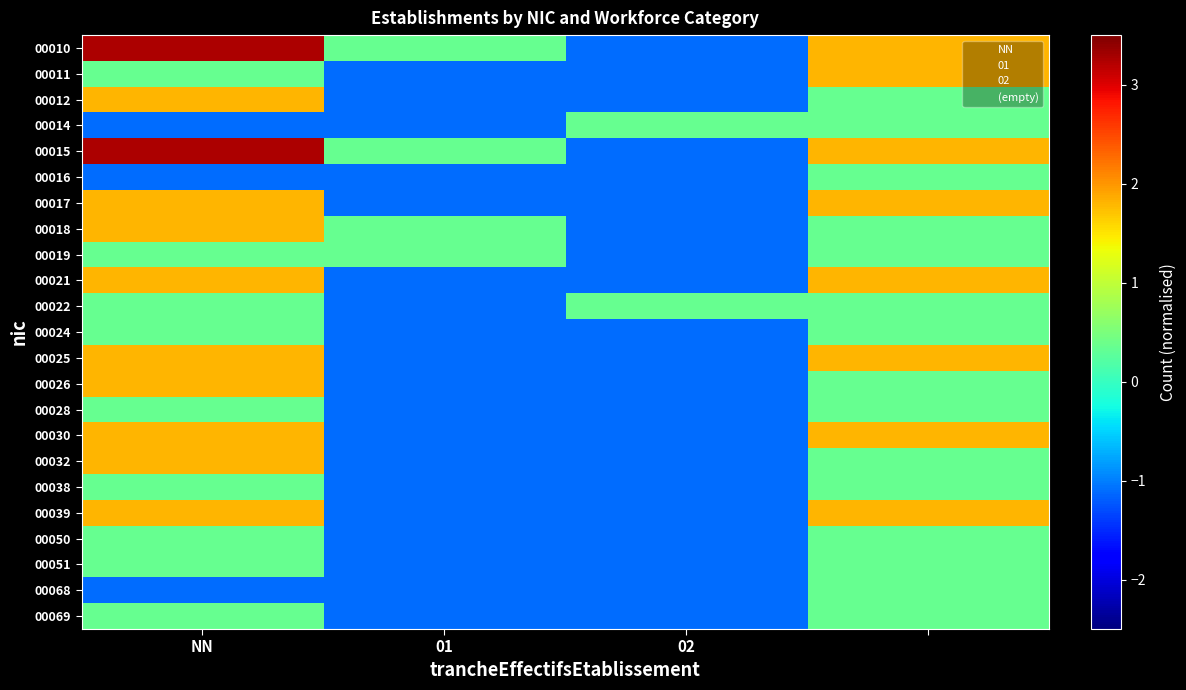

Which category has the highest value across all series?

NN